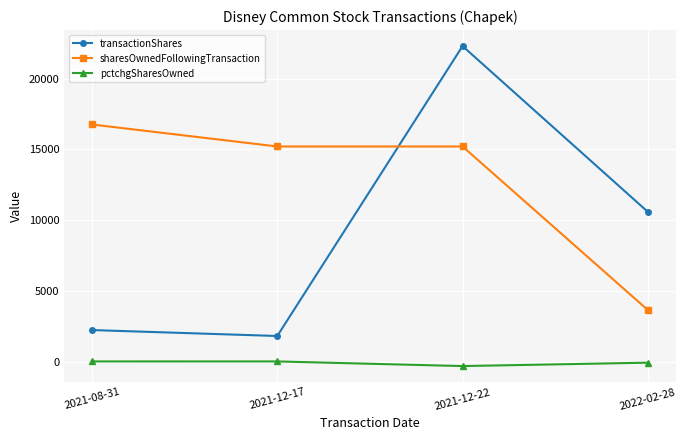

Which category has the lowest value across all series?

2021-12-22